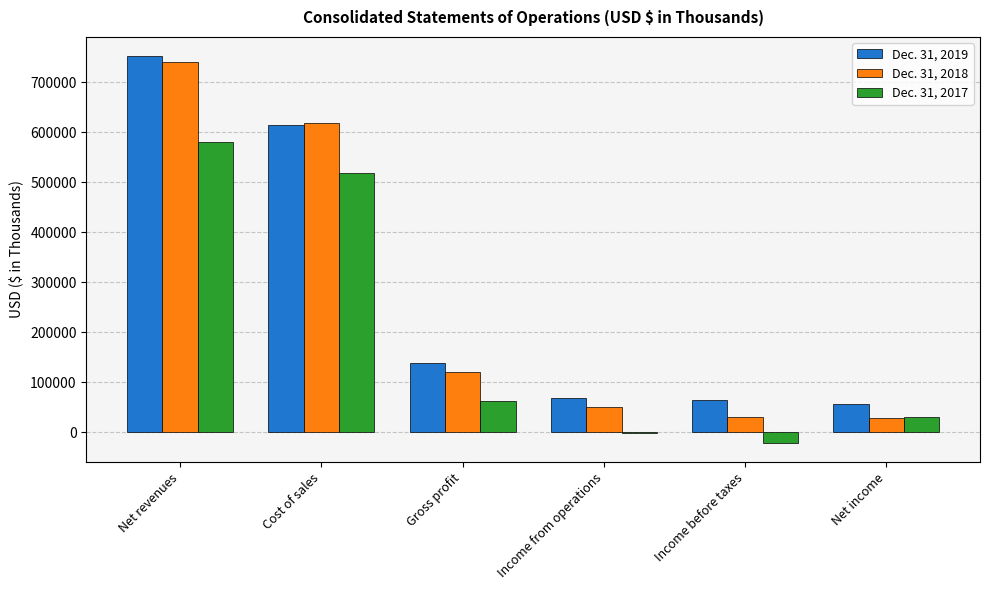

Which category has the highest value in the Dec. 31, 2017 series?

Net revenues